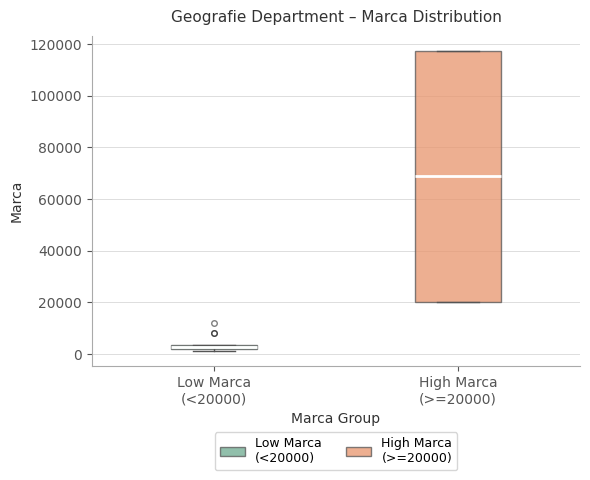

Which box has the lowest median line?

Low Marca (<20000)